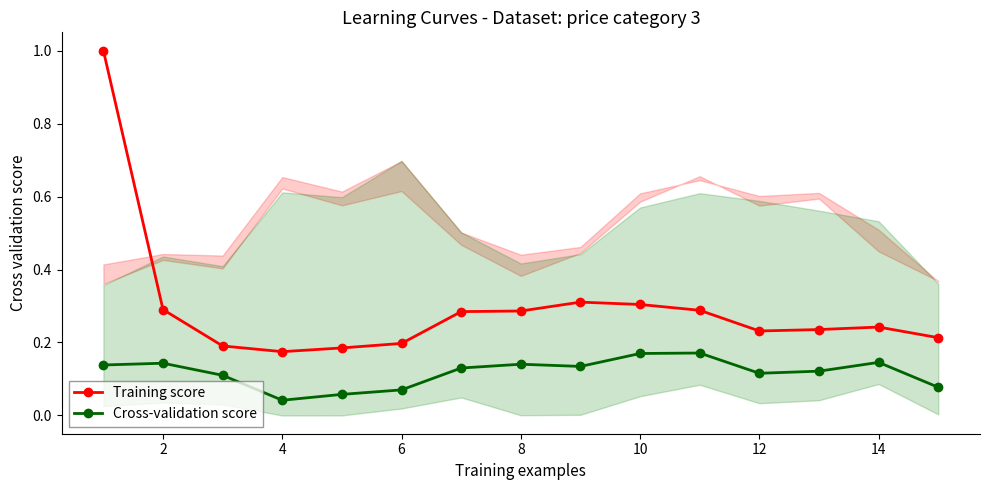

What is the difference between the second highest and minimum values in the Training score series?

0.1